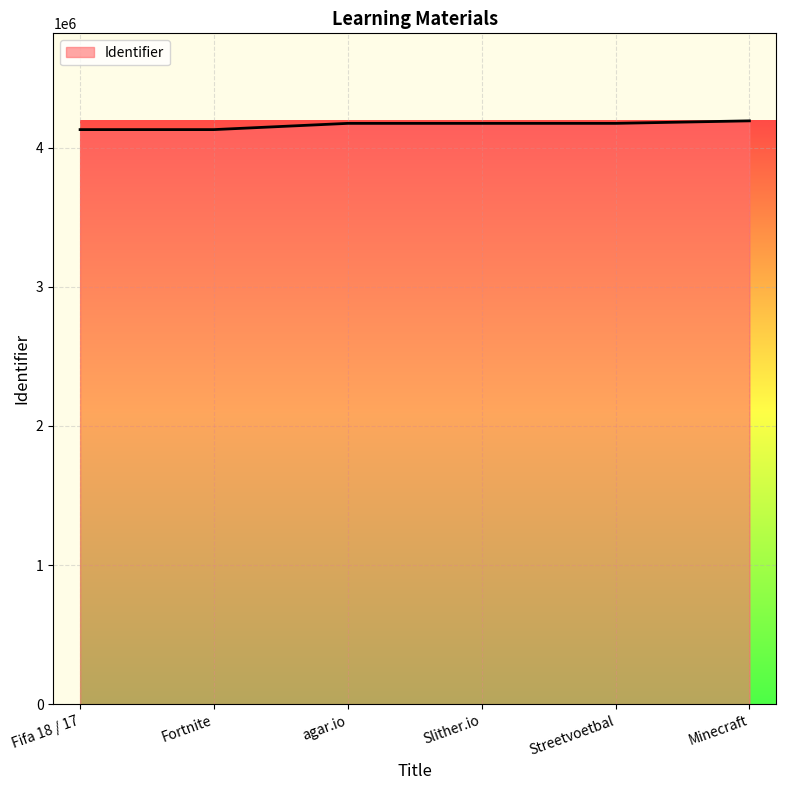

What is the maximum value shown in the chart?

4192248